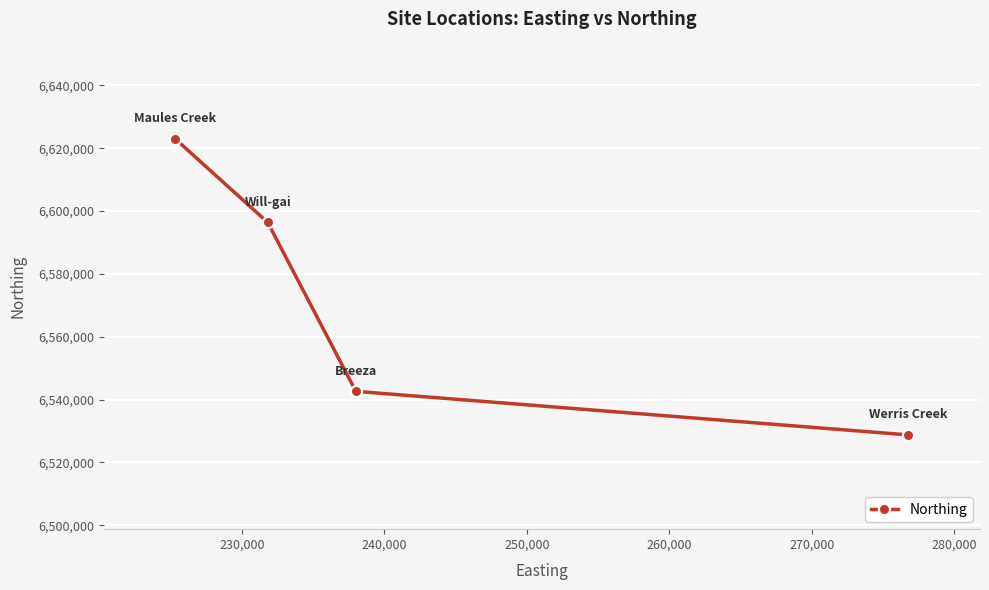

What is the smallest value displayed?

6528734